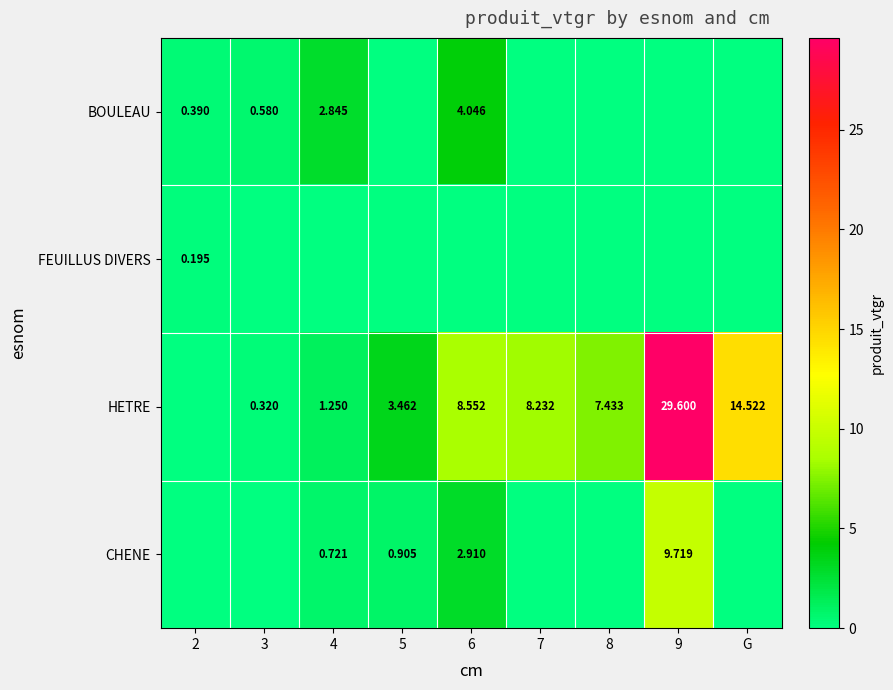

Count the number of data series in this chart.

4